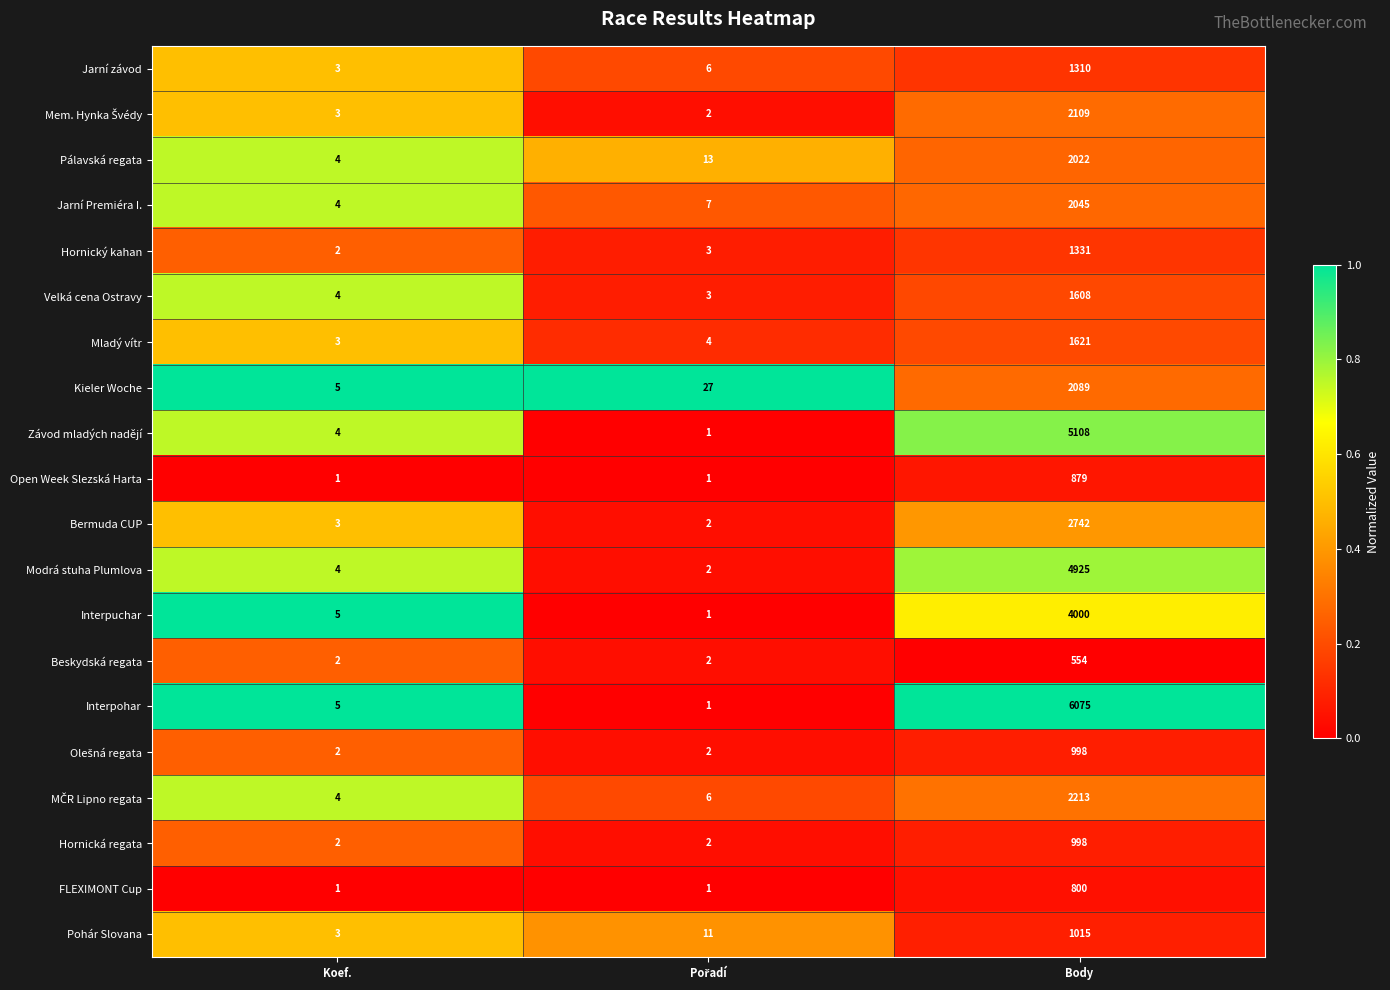

Which series has the largest range (max minus min)?

Interpohar